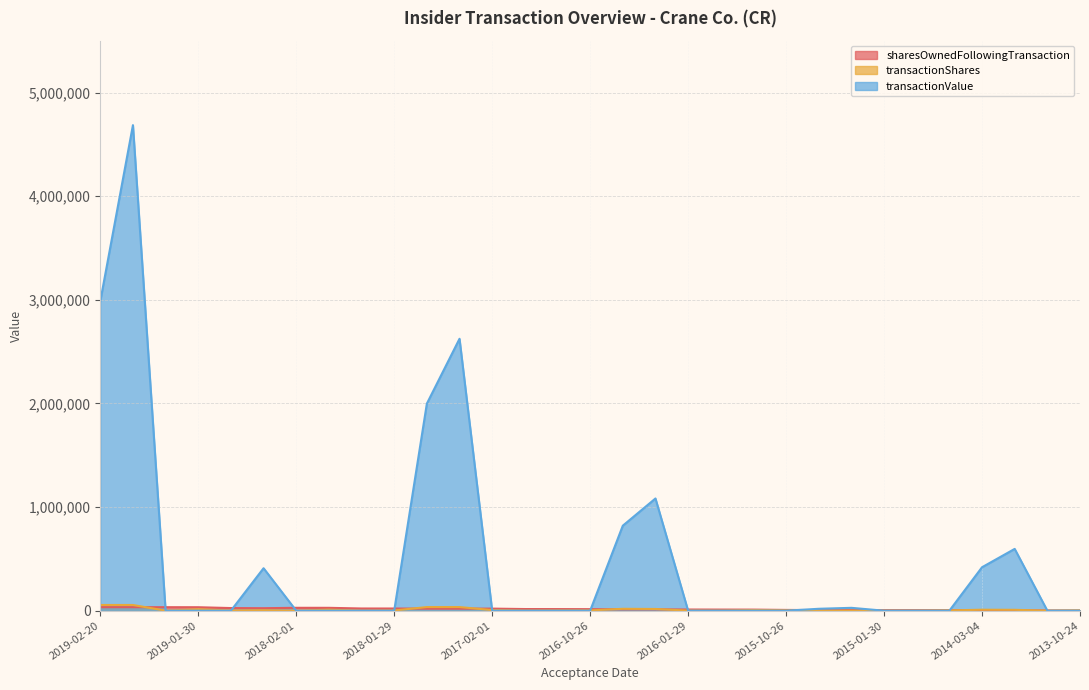

Which series has the largest total across all categories?

transactionValue